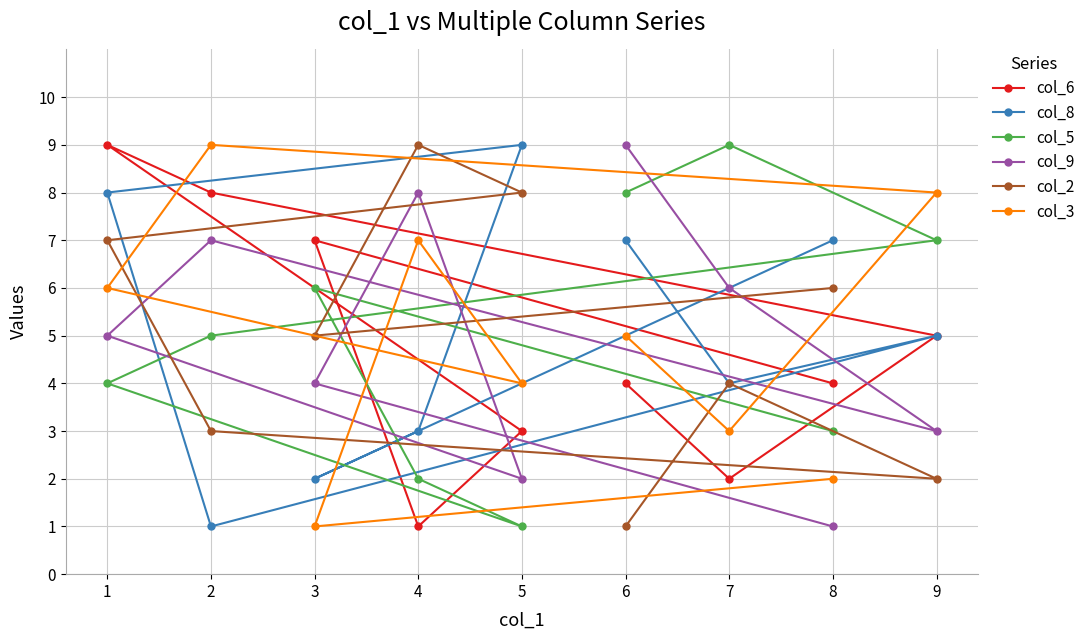

Which series changed the most between 1 and 7?

col_6